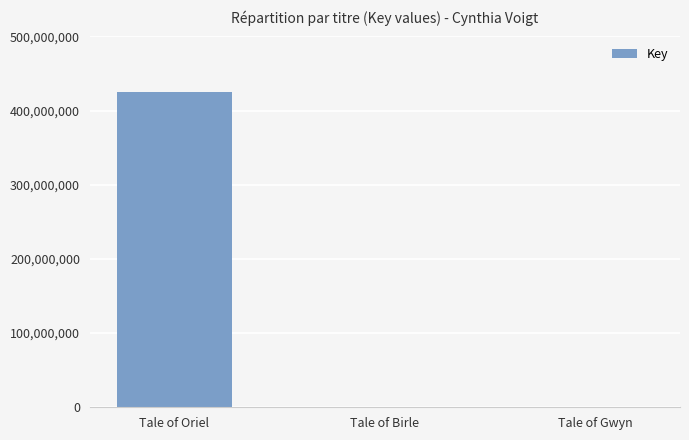

Is it true that the value at Tale of Oriel is 425612291?

True